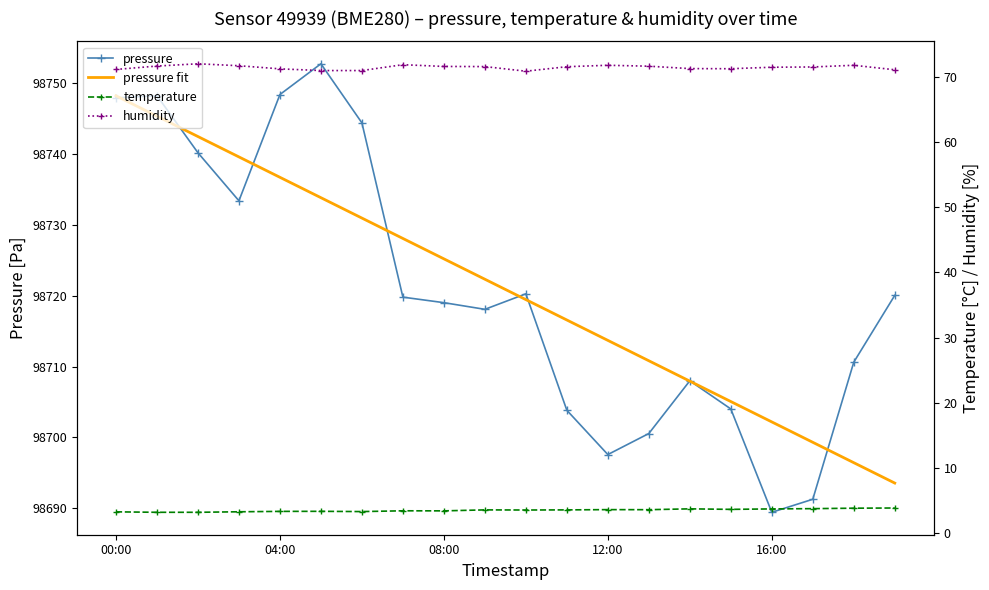

What is the average value of the temperature series?

3.5